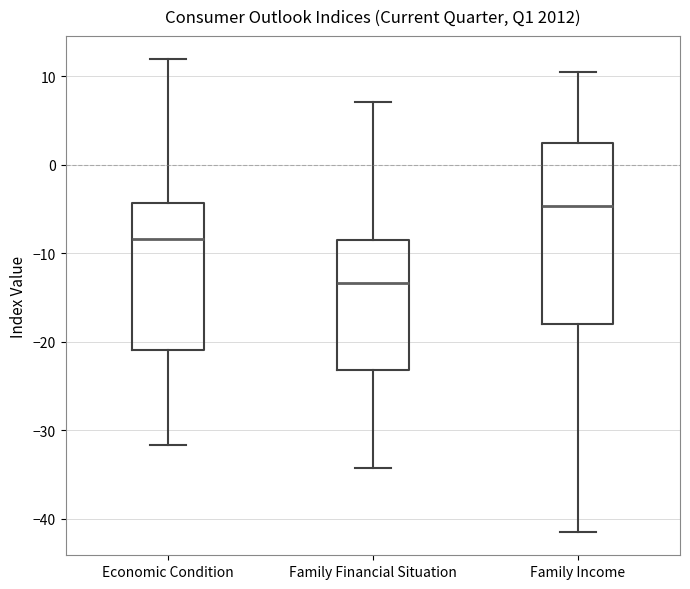

Where does the upper whisker of the box for Family Financial Situation end on the y-axis? The values are not printed on the chart, so give them approximately, as read against the axis.

7